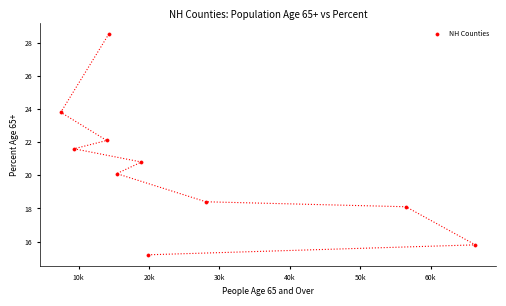

What Y value in the scatter plot is closest to 21?

20.8